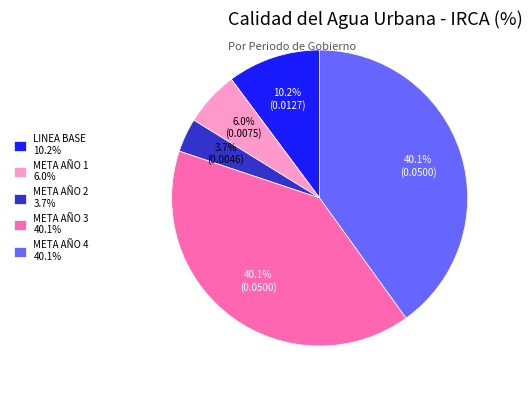

Combined, what portion of the pie is META AÑO 1 and META AÑO 2?

9.7%